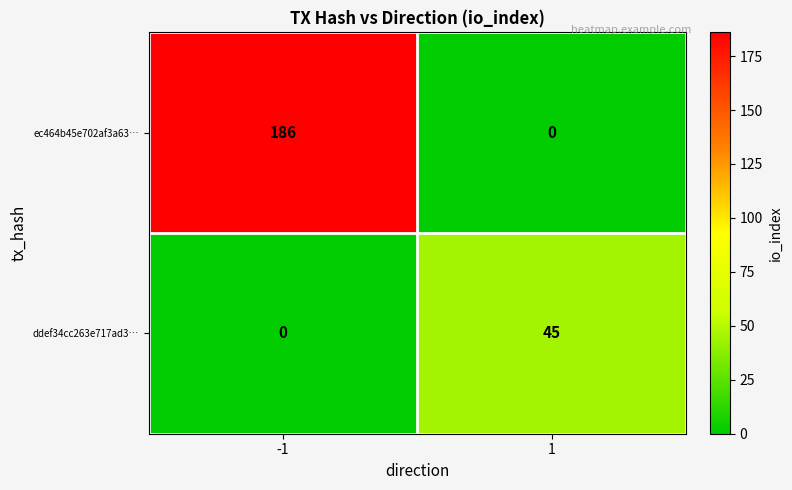

What is the total value across all series at -1?

186